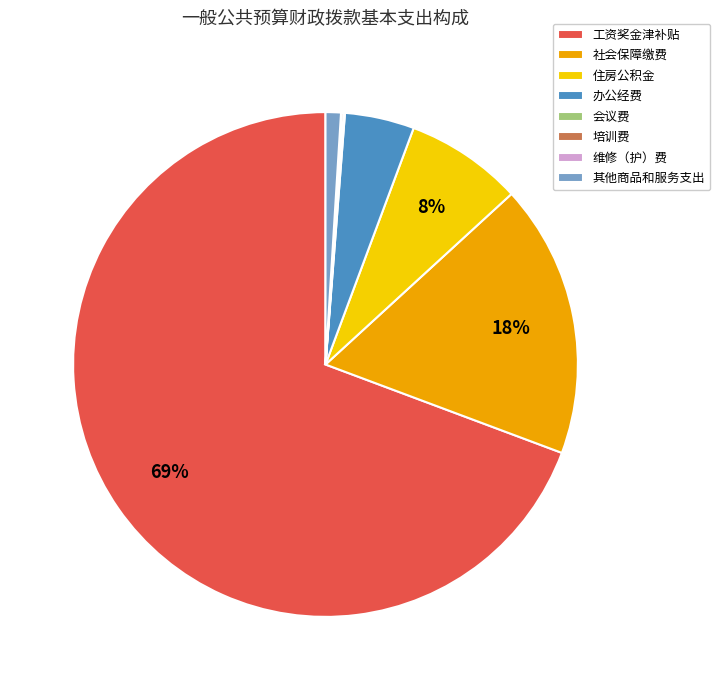

To the nearest percent, what percentage of the pie is 办公经费?

4%